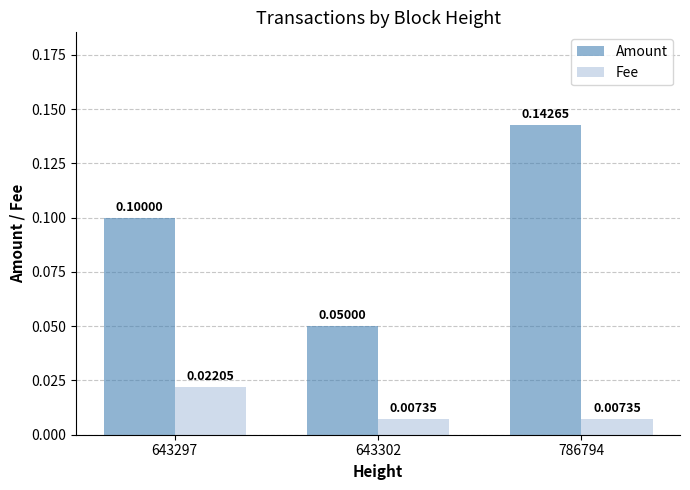

How many distinct data groups are displayed?

2